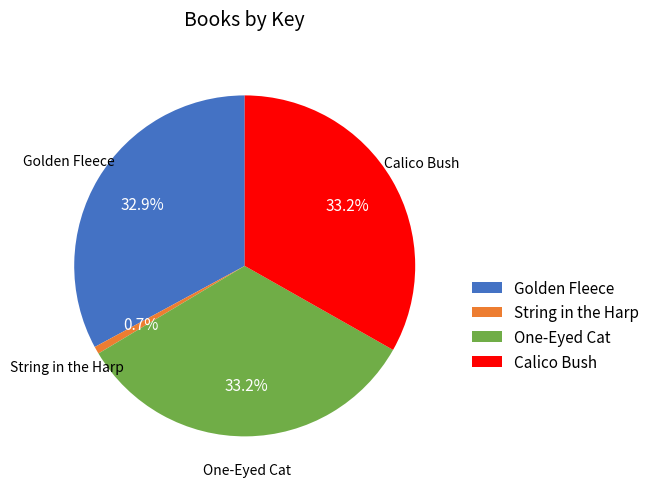

Approximately how many times larger is the value at Calico Bush compared to String in the Harp?

47.5